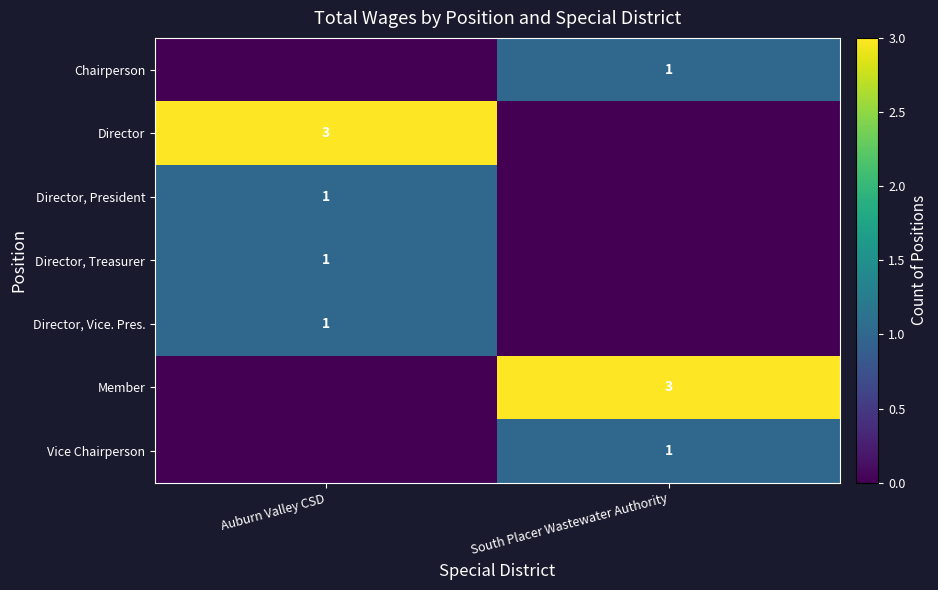

What is the total value across all series at South Placer Wastewater Authority?

5